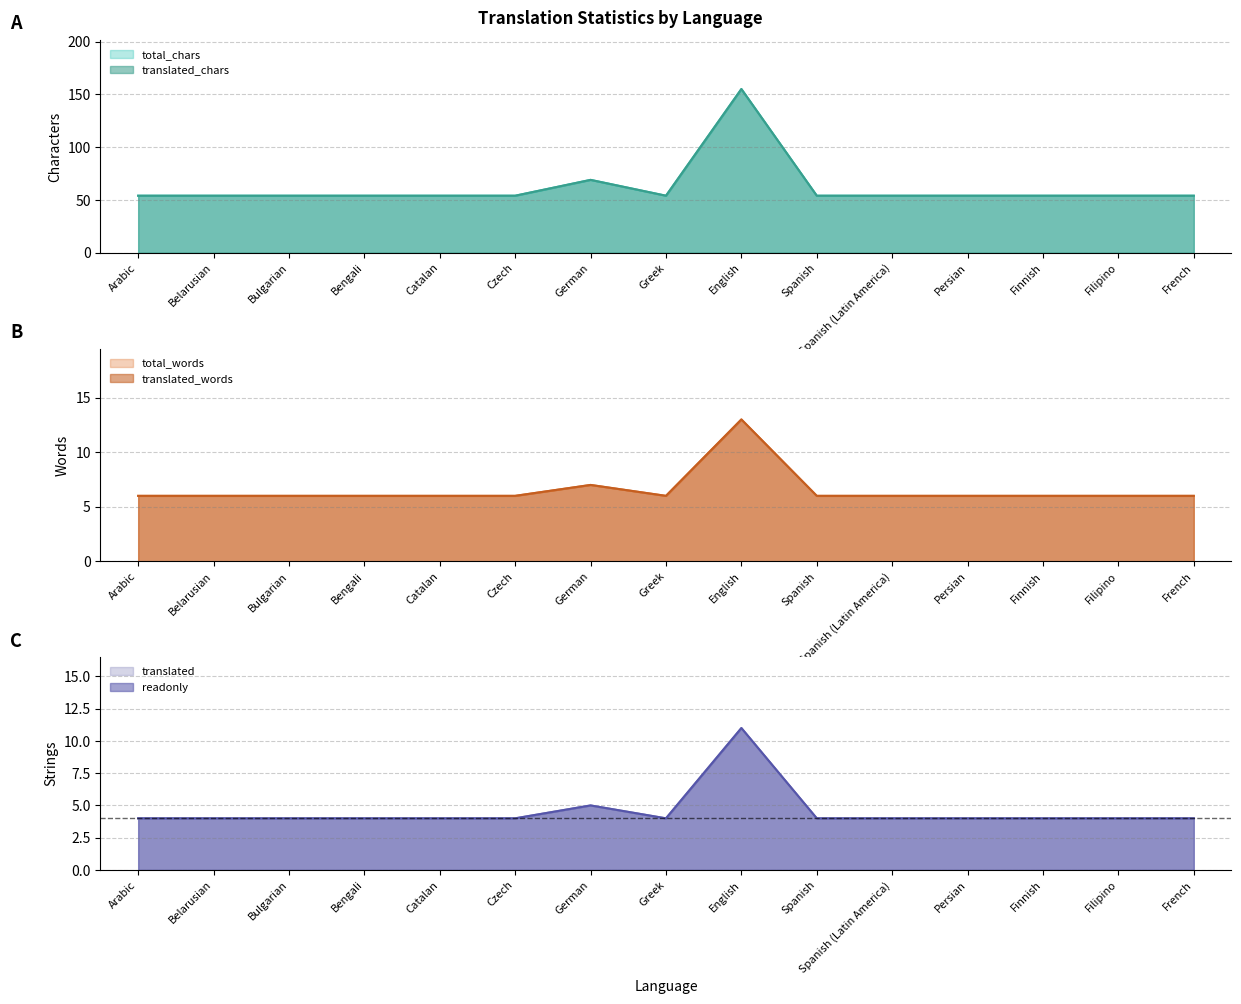

At which category does translated_words reach its first local peak?

German